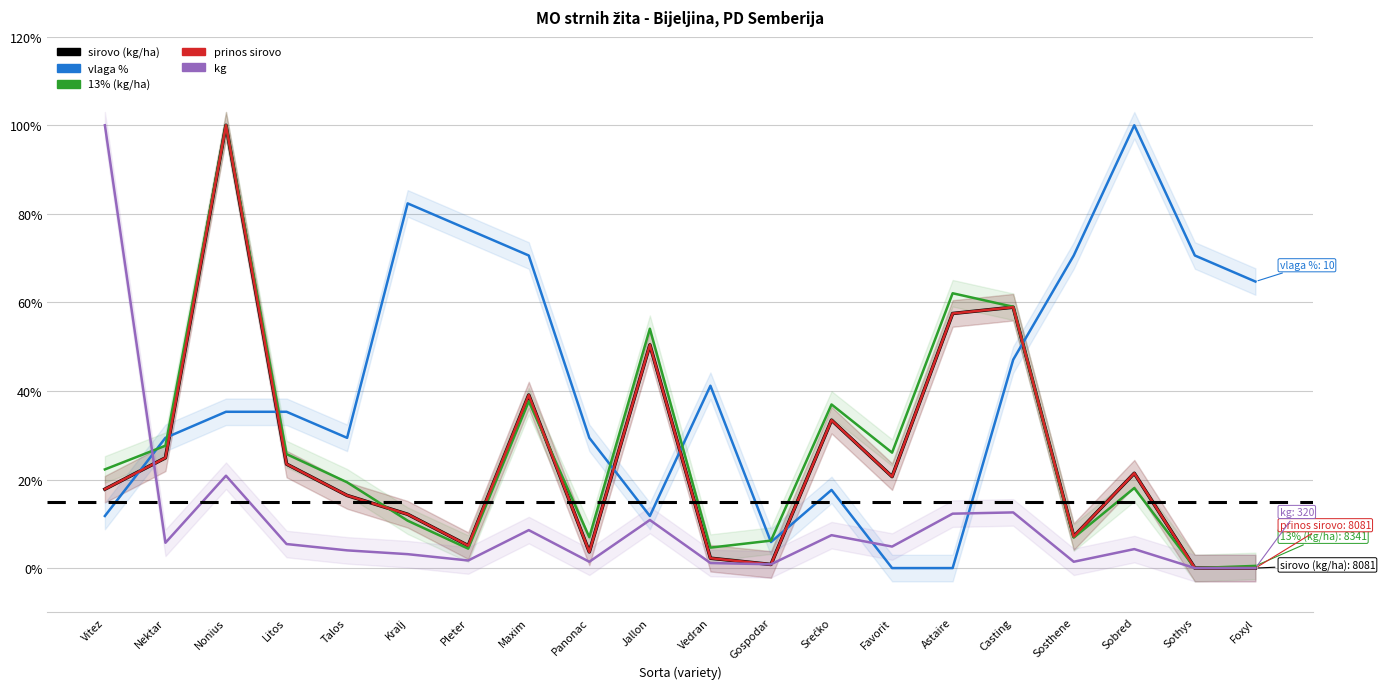

Rank the categories by kg value from lowest to highest.

Sothys, Foxyl, Gospodar, Vedran, Panonac, Sosthene, Pleter, Kralj, Talos, Sobred, Favorit, Litos, Nektar, Srećko, Maxim, Jallon, Astaire, Casting, Nonius, Vitez